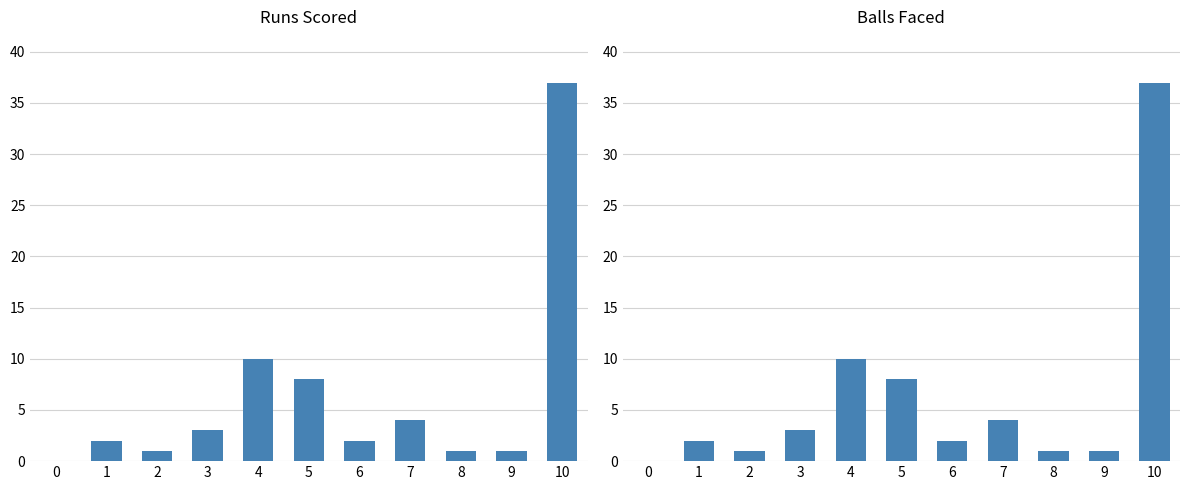

How many values in Runs are above zero?

10